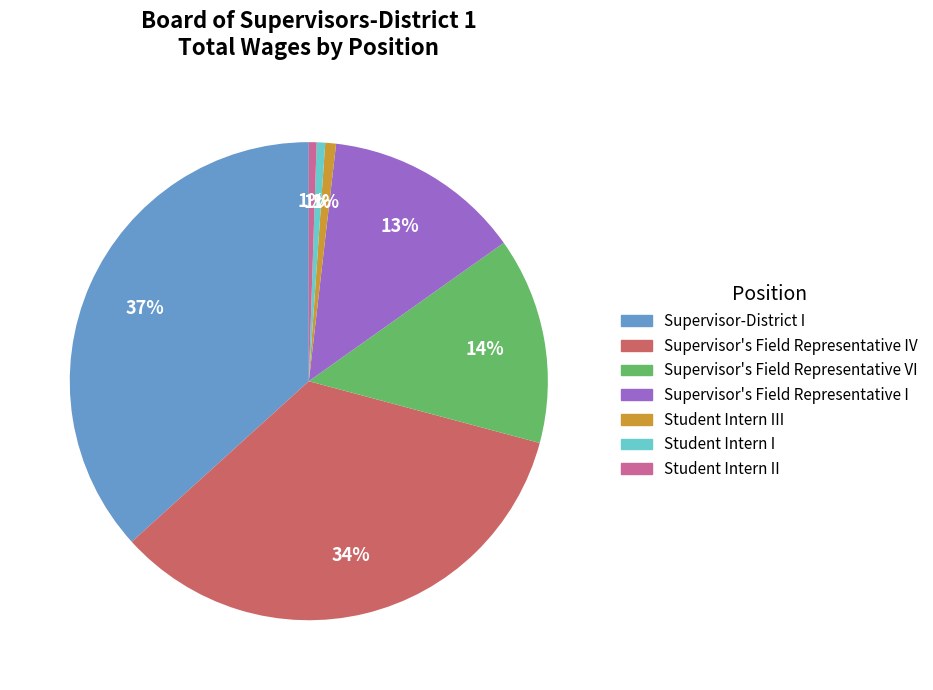

To the nearest percent, what is the difference between the largest and smallest slice percentages?

36%